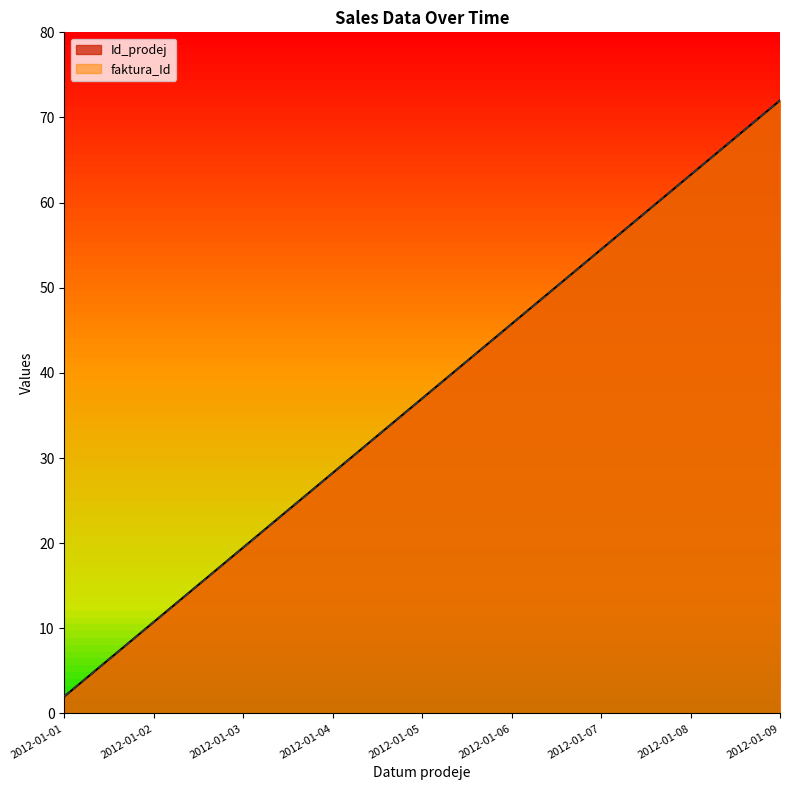

Which series has the largest range (max minus min)?

Id_prodej